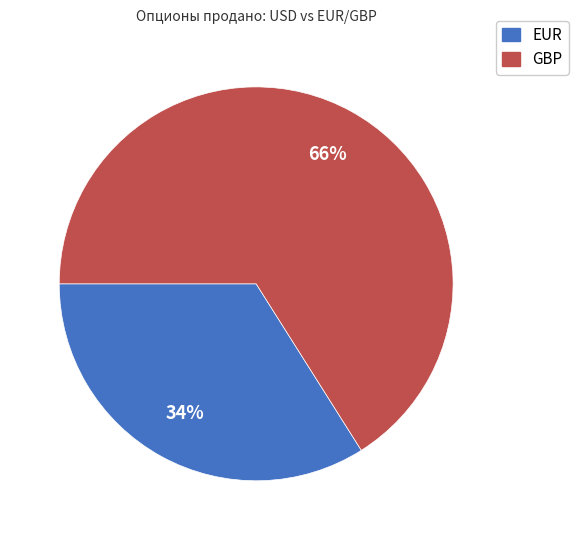

What percentage is the EUR slice, to the nearest percent?

34%